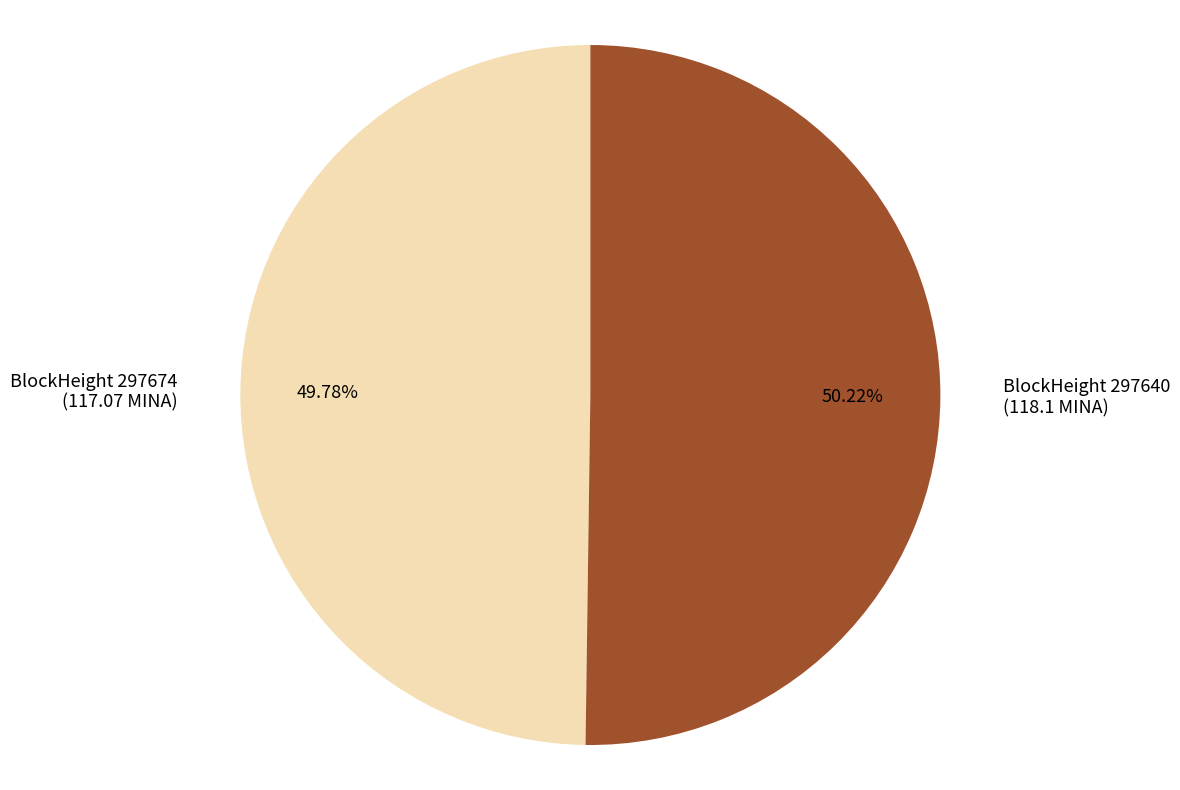

Is there a majority slice in this chart?

Yes